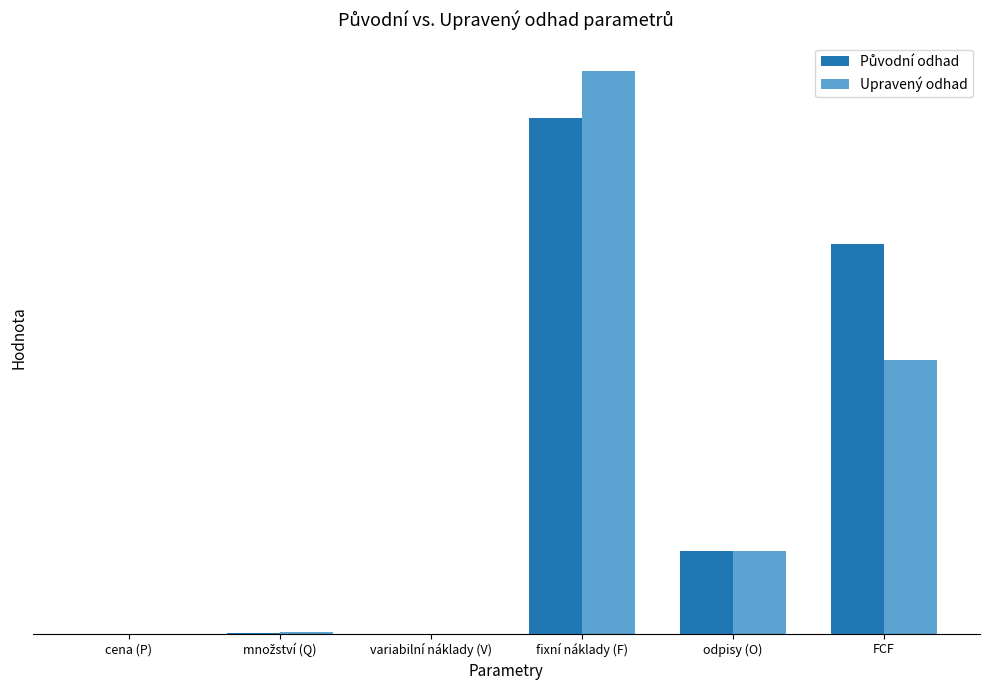

Are the bars grouped side by side (vs. stacked)?

Yes